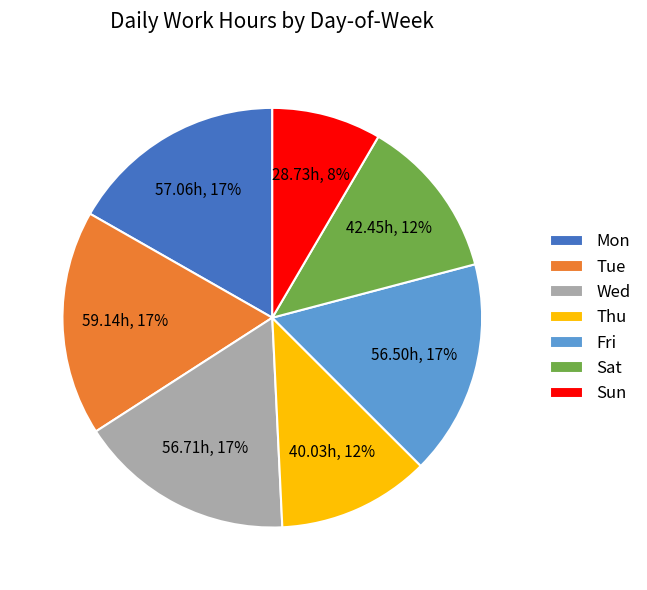

Which slice is the smallest?

Sun